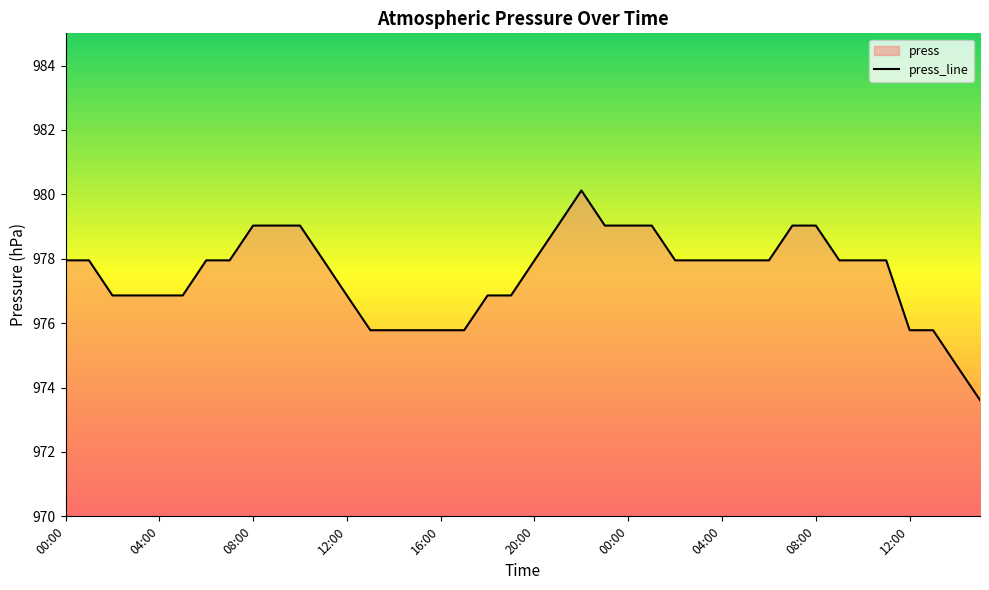

What is the sum of the values at 16 and 31?

1954.8